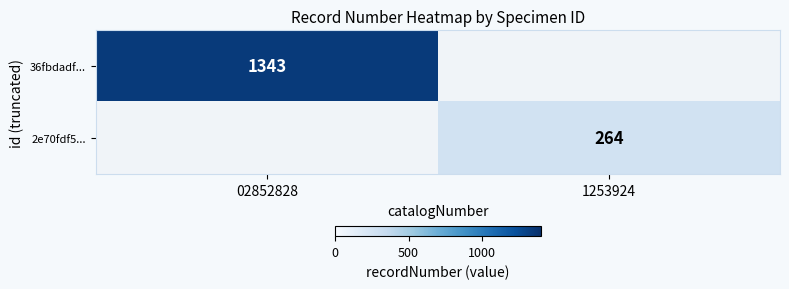

The value of 36fbdadf... at 02852828 is 2331. True or false?

False